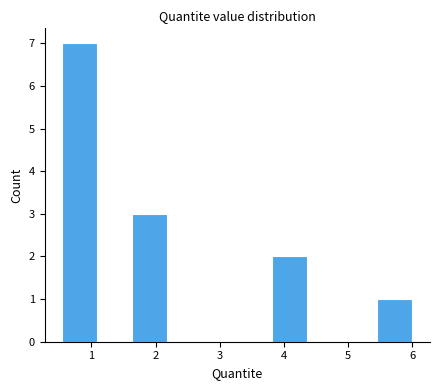

Over which range of the x-axis is the bar tallest?

0.5 to 1.1